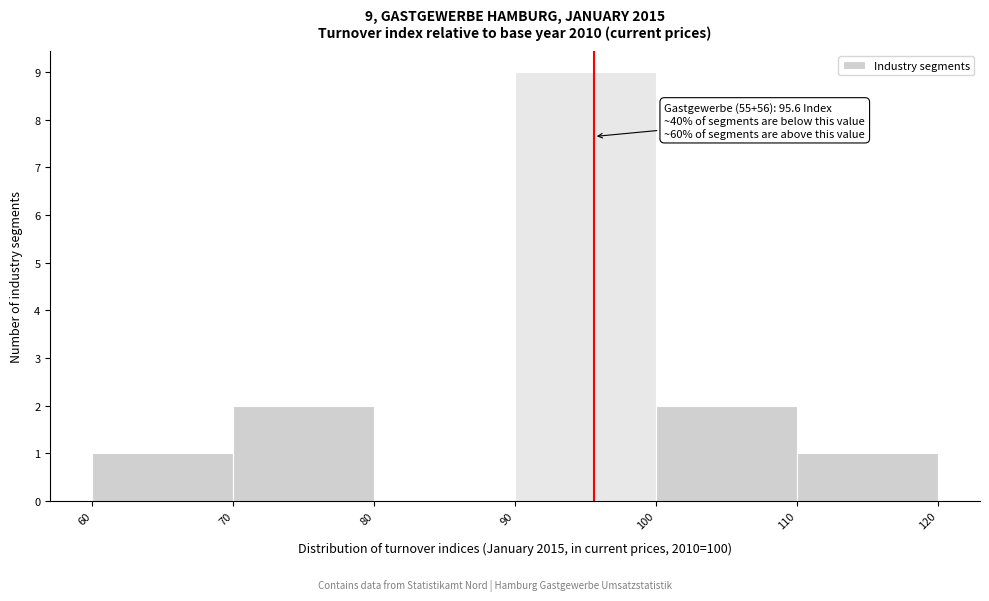

Over which range of the x-axis is the bar tallest?

90 to 100